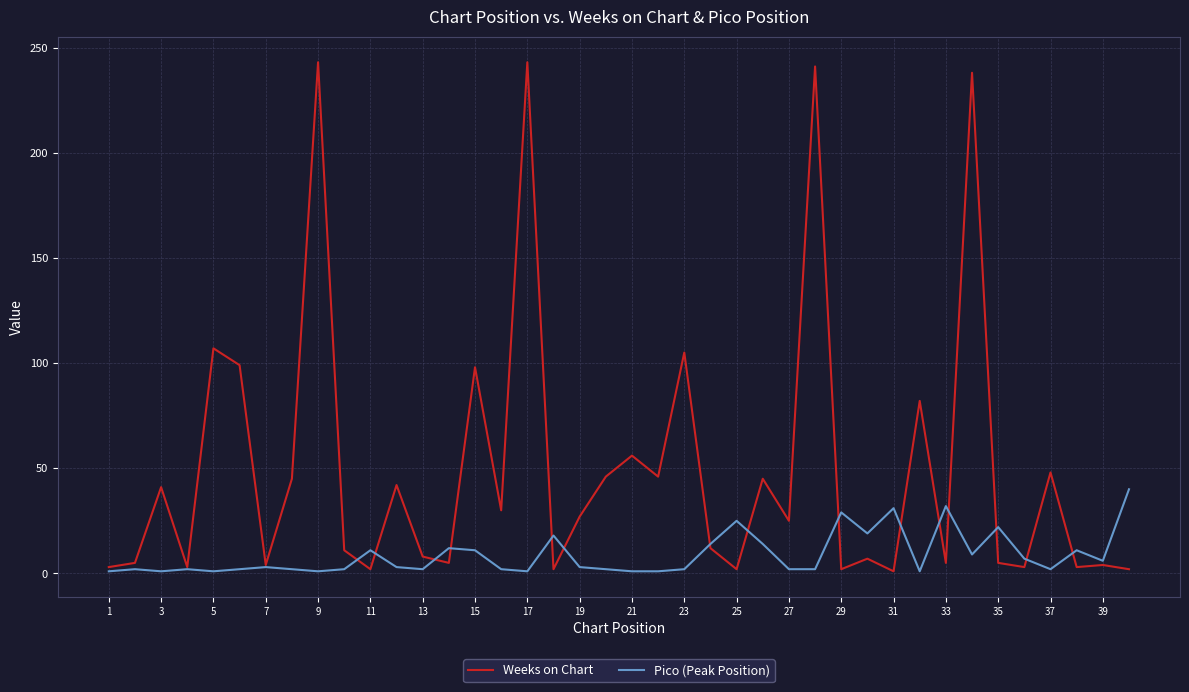

What is the maximum value for Weeks on Chart?

243